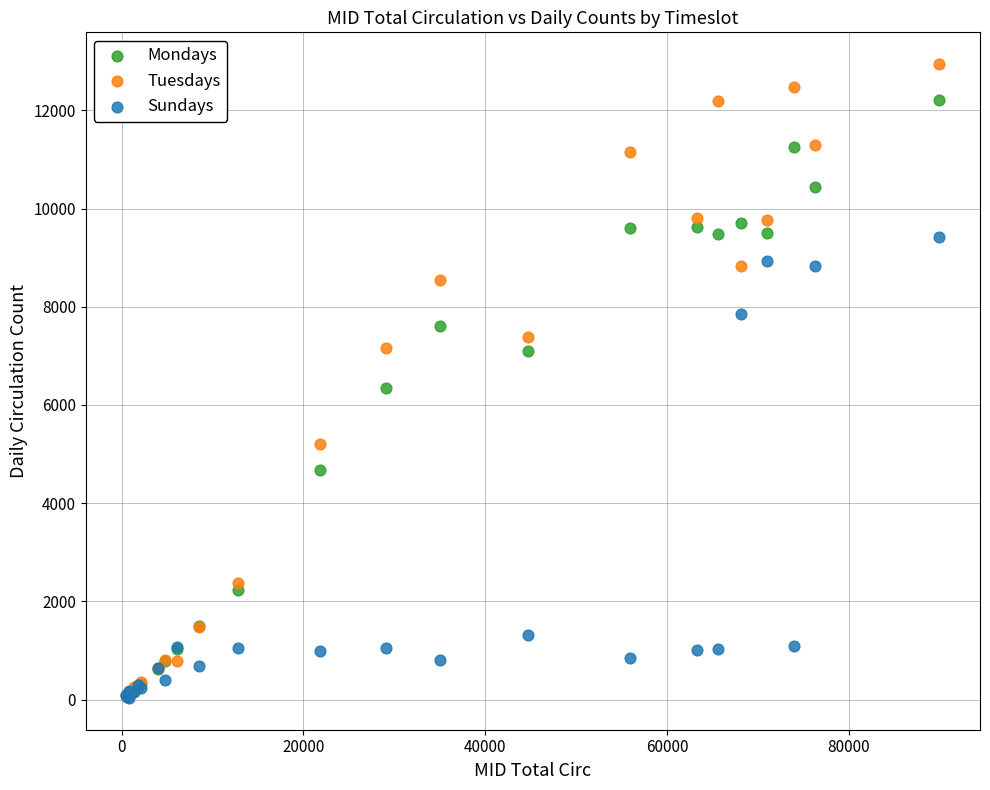

In the Tuesdays series, what Y value is closest to 6512?

7164